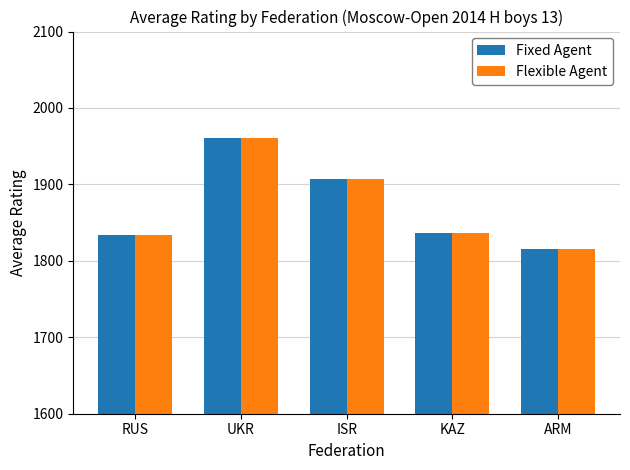

How many series are shown in this chart?

2